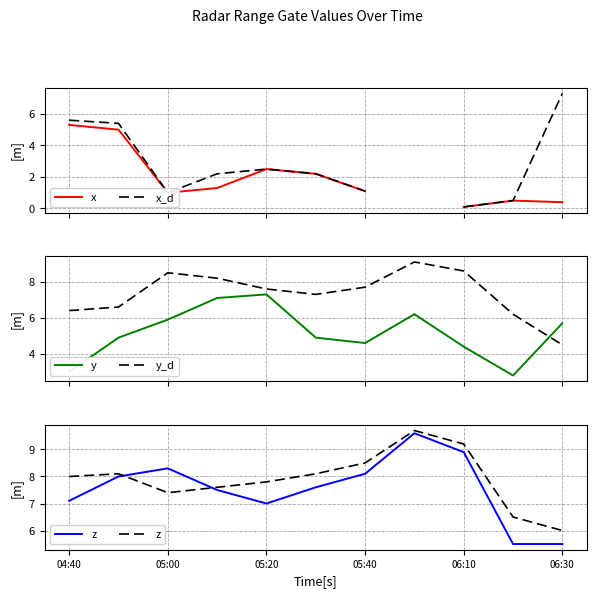

After their last crossing, which series has the higher values: y_d or y?

y